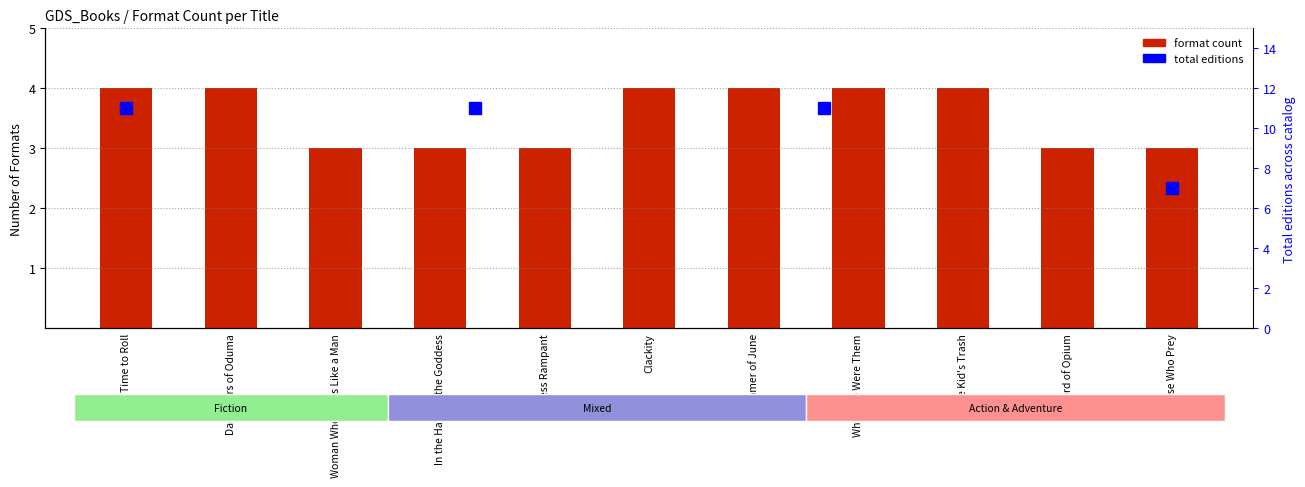

What is the label of the 10th bar from the left?

Lord of Opium